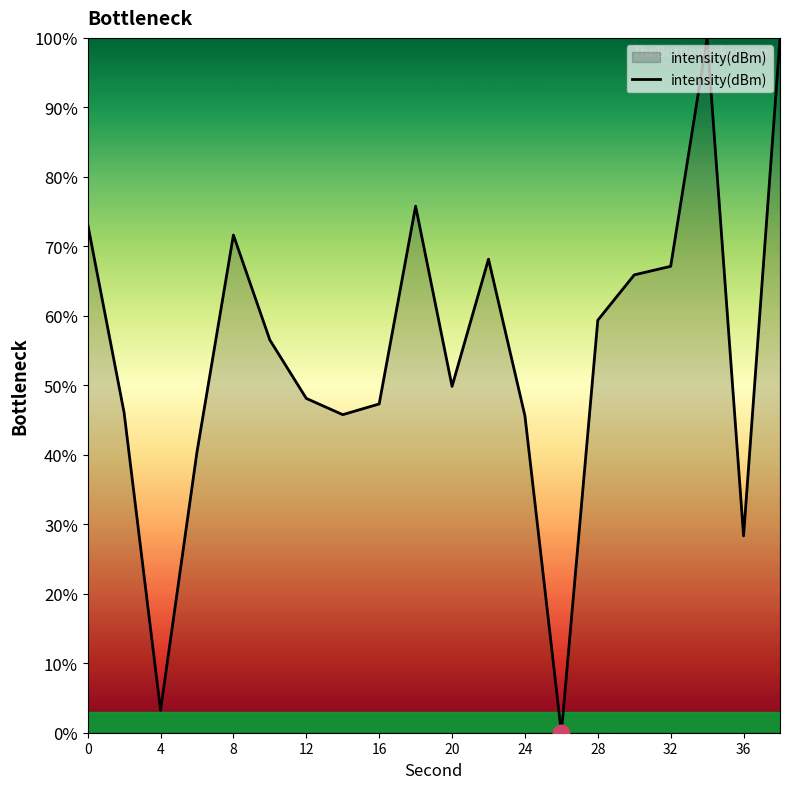

Count the number of categories in the chart.

20